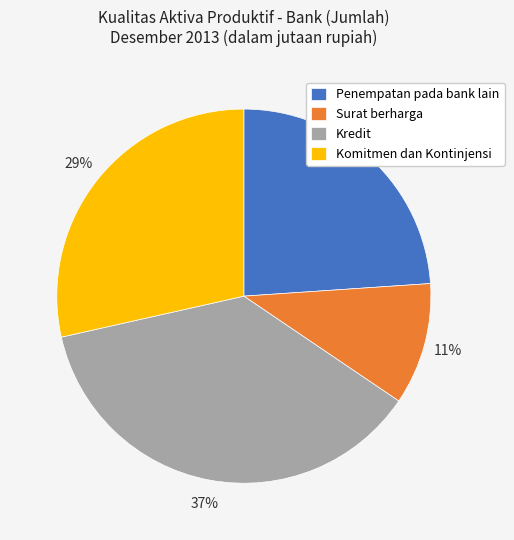

Do Penempatan pada bank lain and Surat berharga together represent more than half of the pie?

No